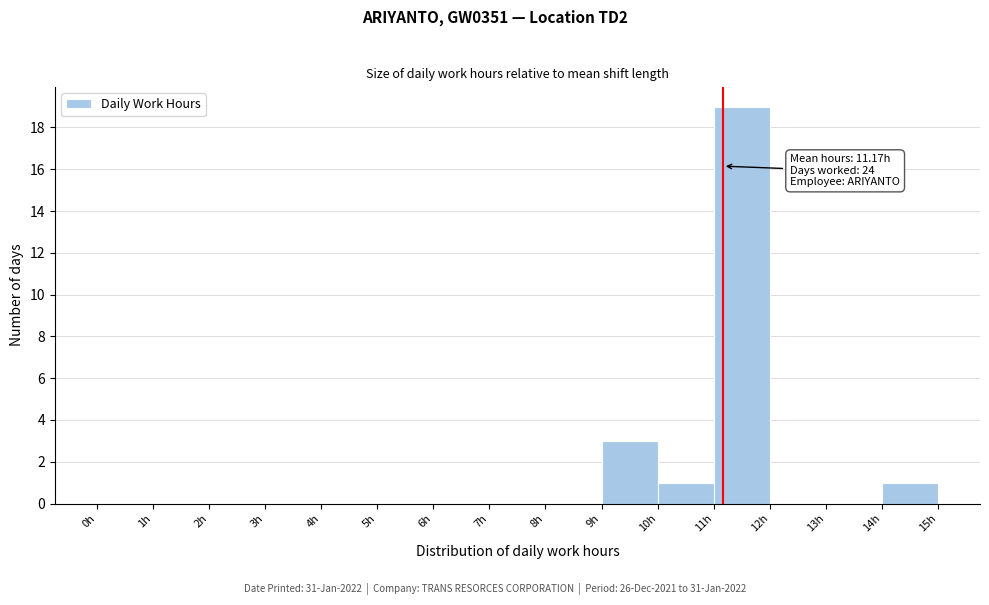

Which range on the x-axis has the tallest bar?

11 to 12